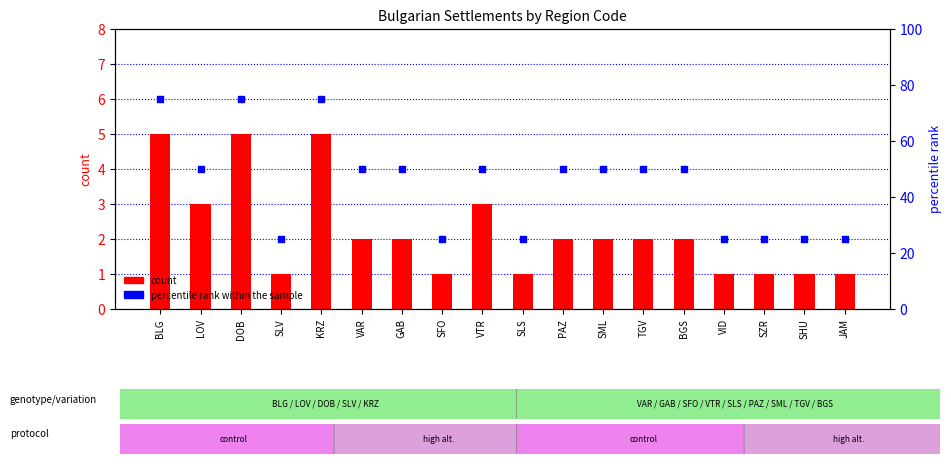

What is the total value across all series at PAZ?

52